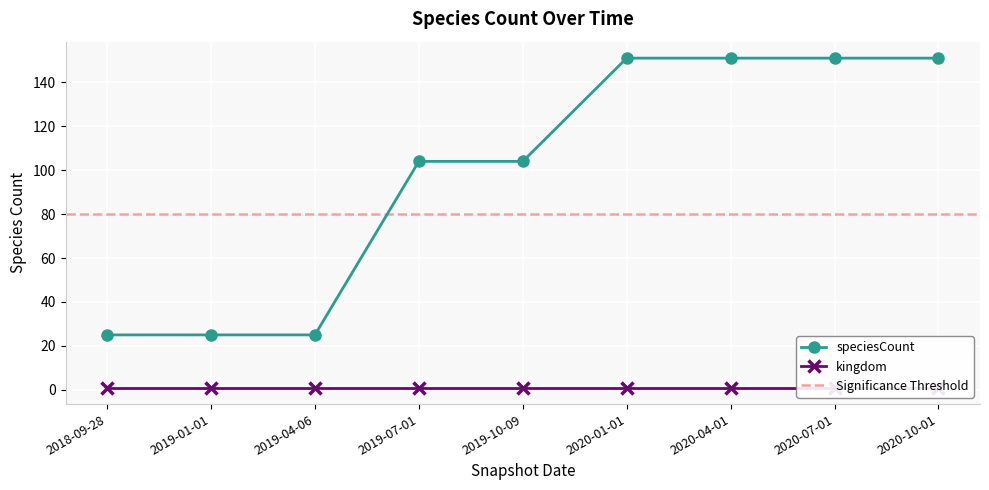

What is the sum of all values?

887